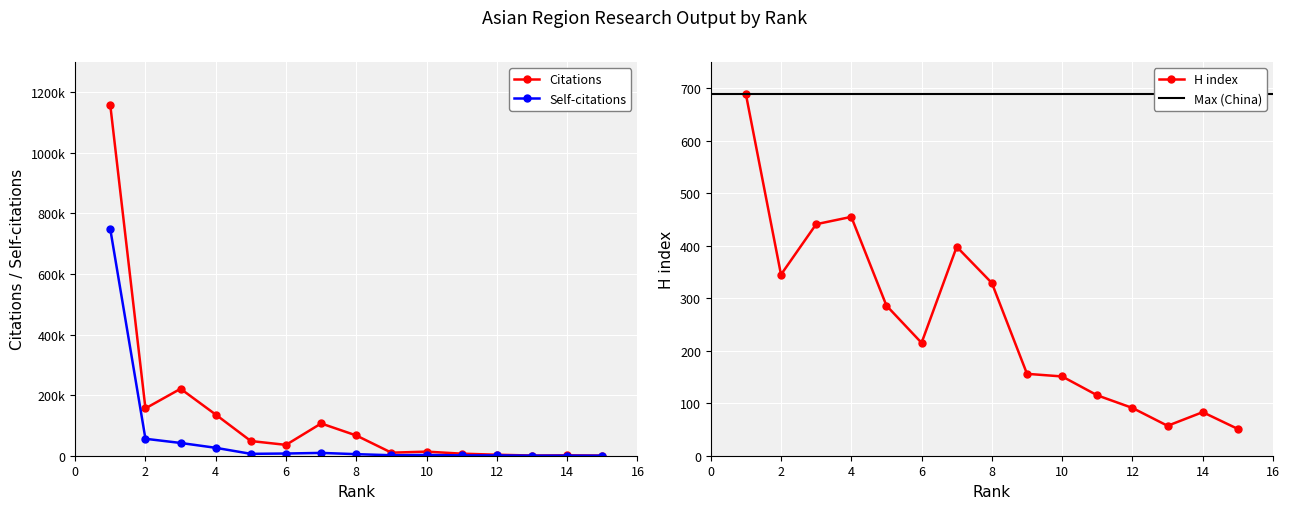

Reading left to right, extract all data points from this chart.

Citations: 1=1157139	2=156292	3=221018	4=135807	5=48481	6=35808	7=106562	8=66843	9=10049	10=13540	11=6786	12=3275	13=618	14=1206	15=487
Self-citations: 1=747829	2=55945	3=42147	4=26128	5=6199	6=7276	7=9296	8=5129	9=1573	10=2565	11=1091	12=1059	13=185	14=258	15=61
H index: 1=689	2=345	3=441	4=455	5=286	6=215	7=398	8=329	9=156	10=151	11=115	12=91	13=57	14=83	15=51